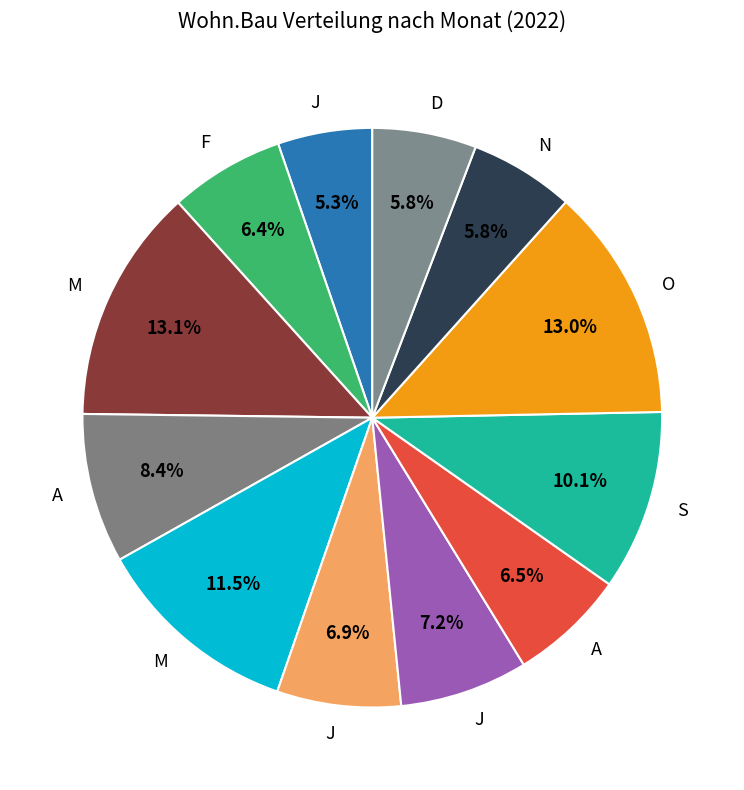

Is there a majority slice in this chart?

No